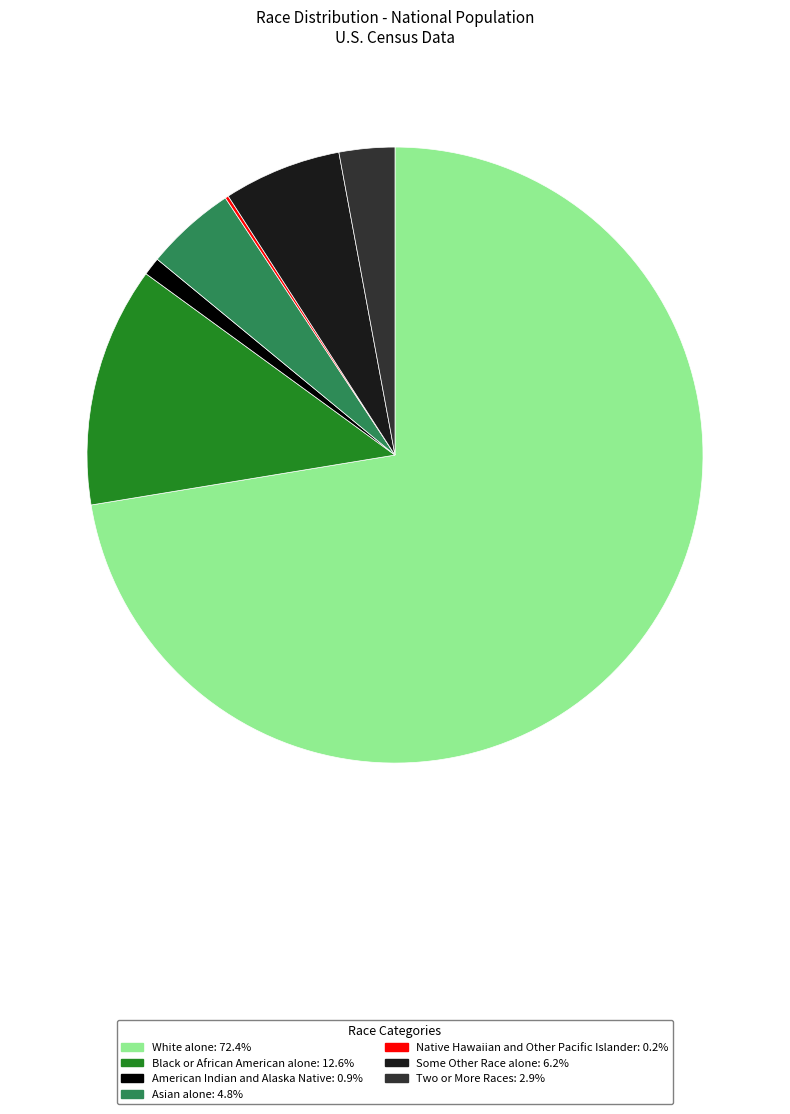

Is White alone the majority of the pie?

Yes